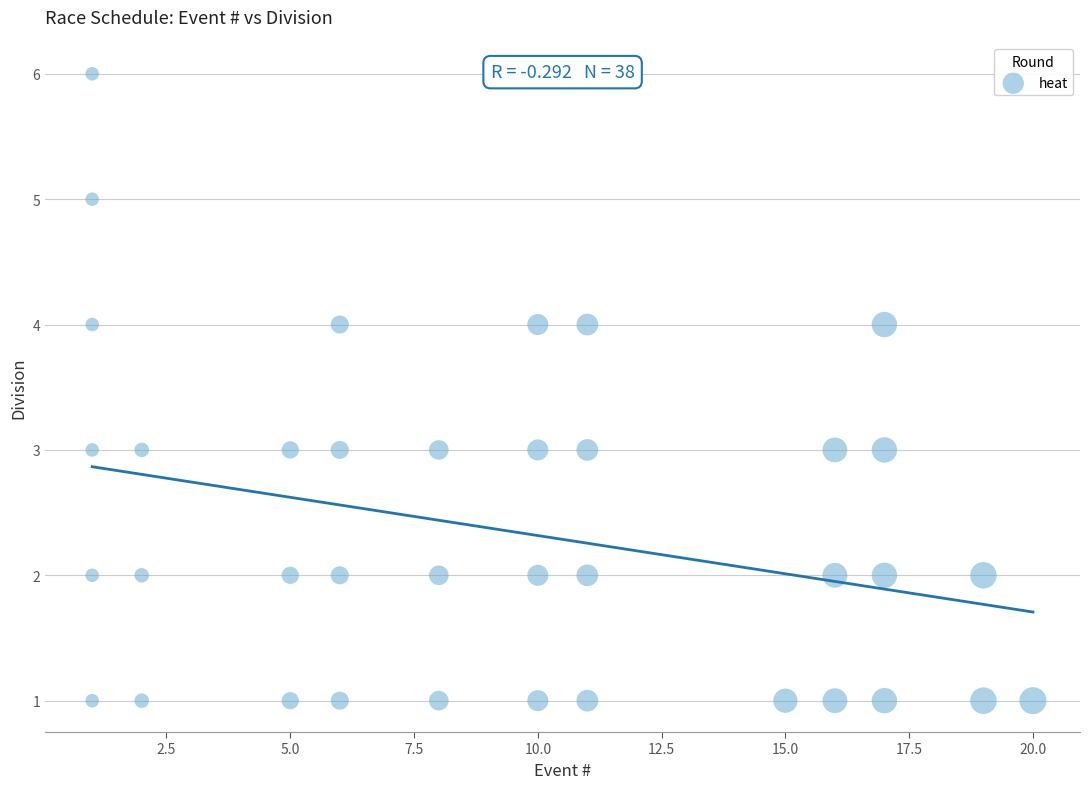

What is the range of X values (max minus min)?

19